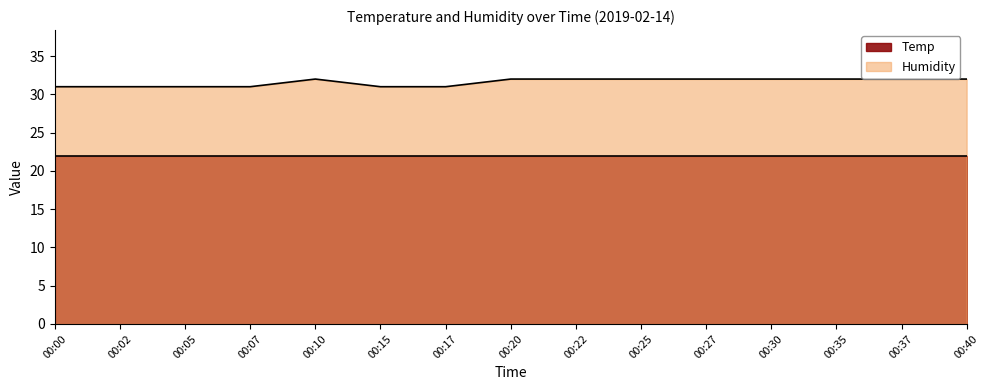

How many data points are less than 32?

6